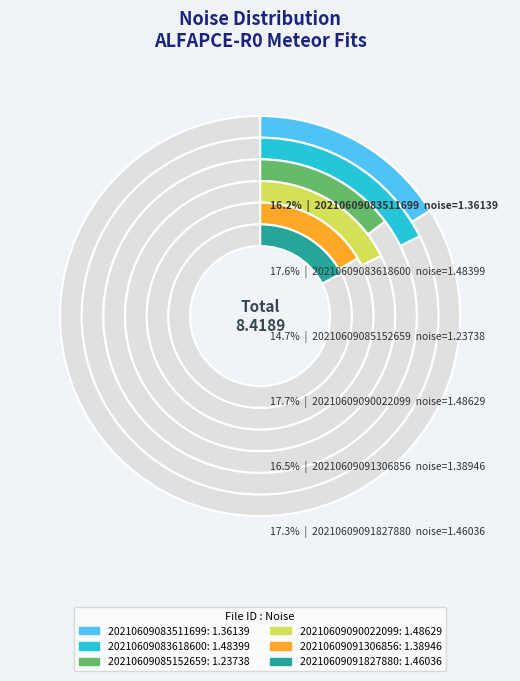

Which slice is the smallest?

20210609085152659